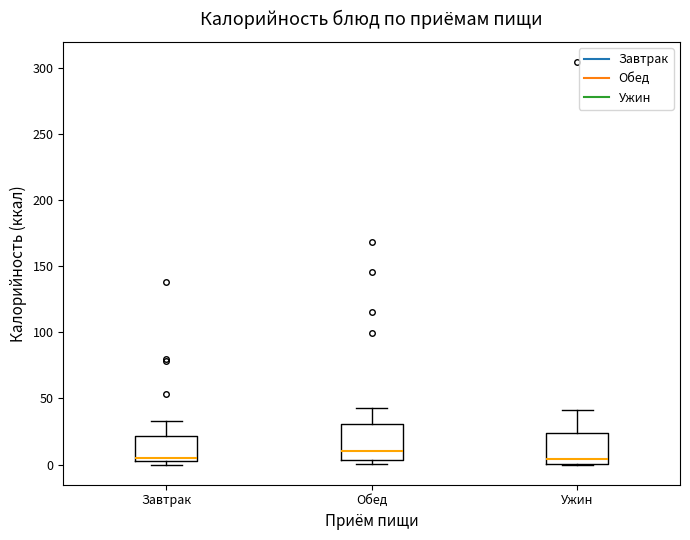

Which box has the highest median line?

Обед